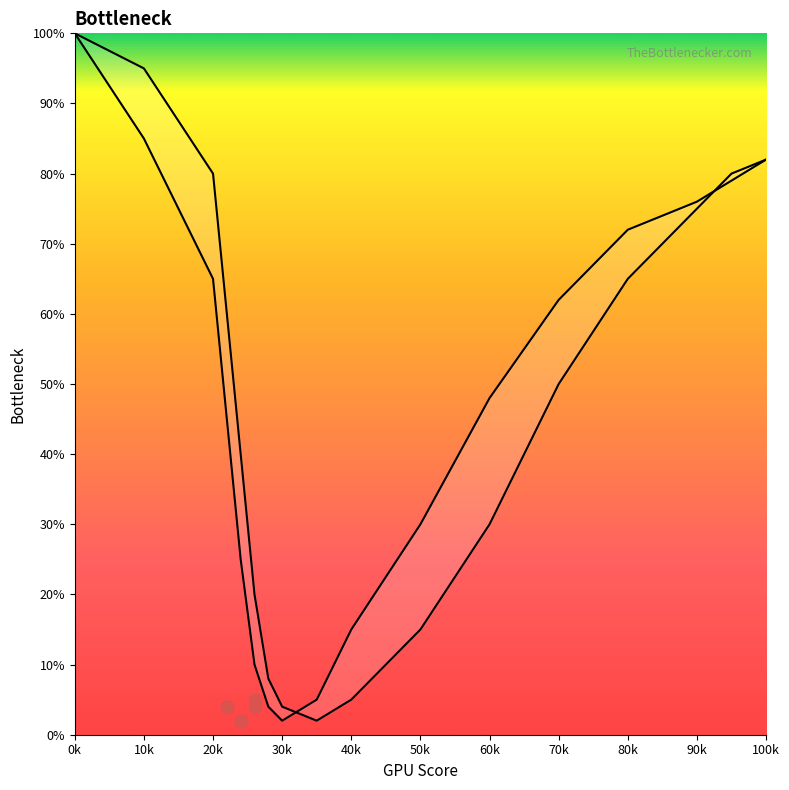

Is the value of Curve B at 22 greater than the value of Curve A at 90?

No